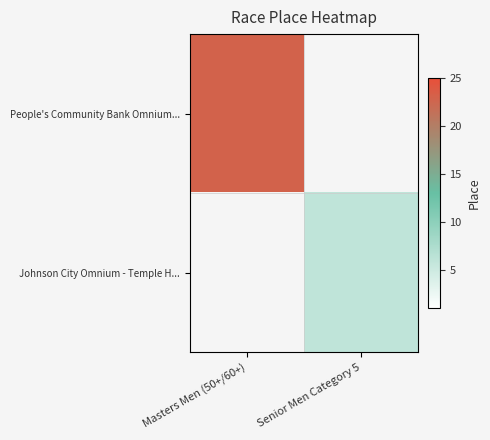

What is the minimum value for People's Community Bank Omnium...?

23.0